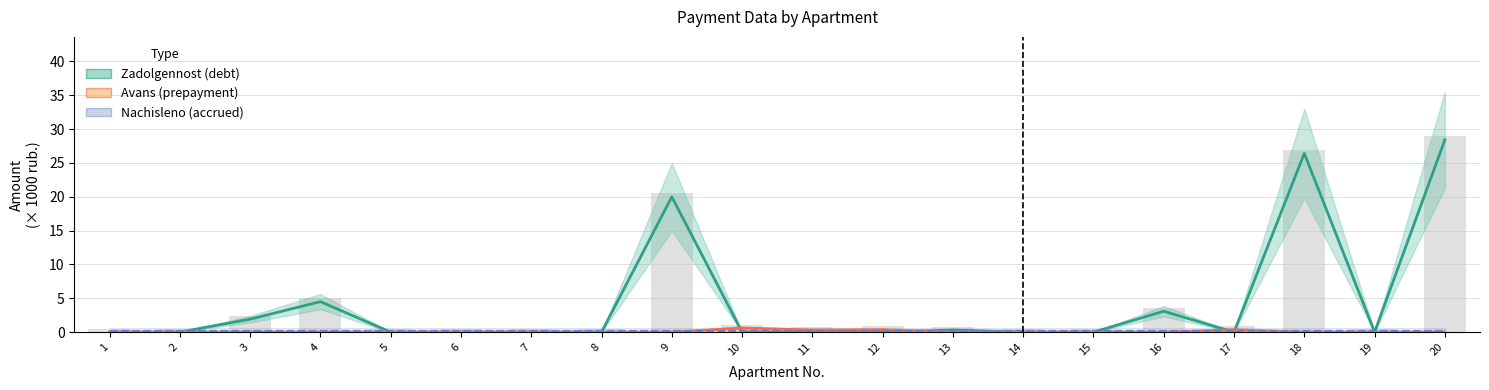

List the labels in order of Nachisleno (accrued) value, largest first.

1, 2, 3, 4, 5, 6, 7, 8, 9, 10, 11, 12, 13, 14, 15, 16, 17, 18, 19, 20